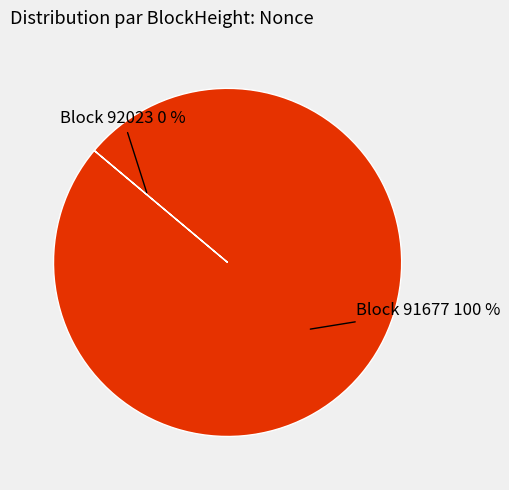

To the nearest percent, what is the difference between the largest and smallest slice percentages?

100%